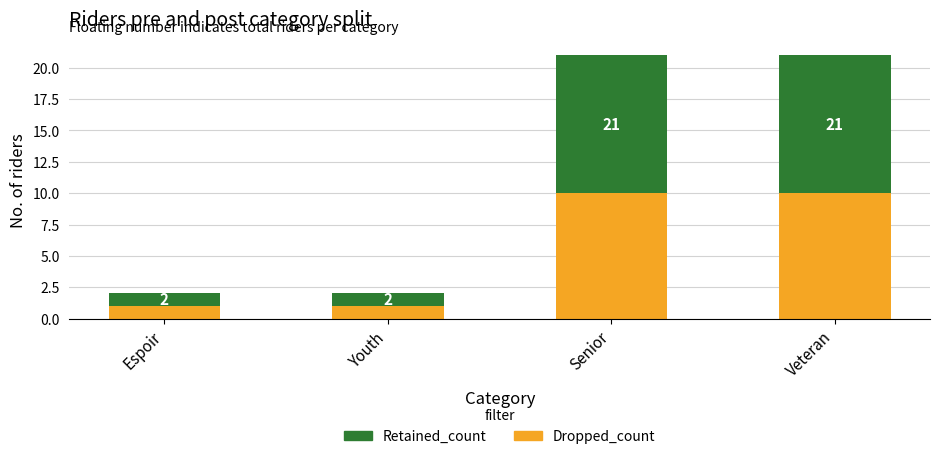

What is the difference between the Retained_count values at Espoir and Veteran?

10